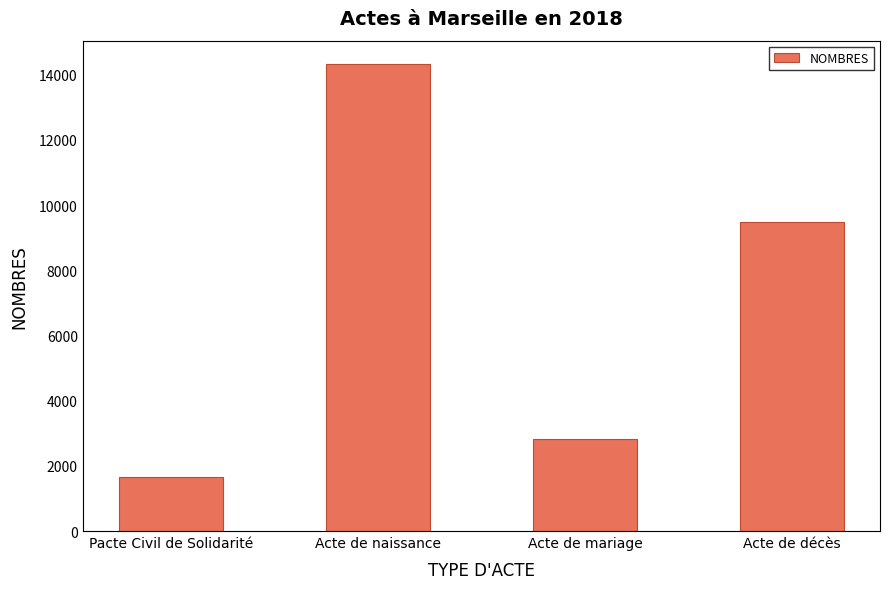

Between Acte de décès and Acte de mariage, which is larger?

Acte de décès